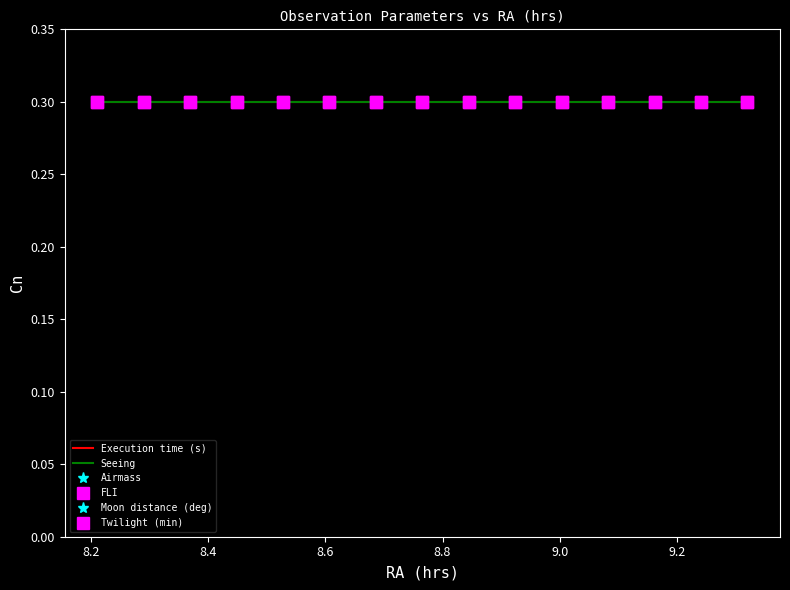

True or false: Airmass and Twilight (min) cross at least once.

False